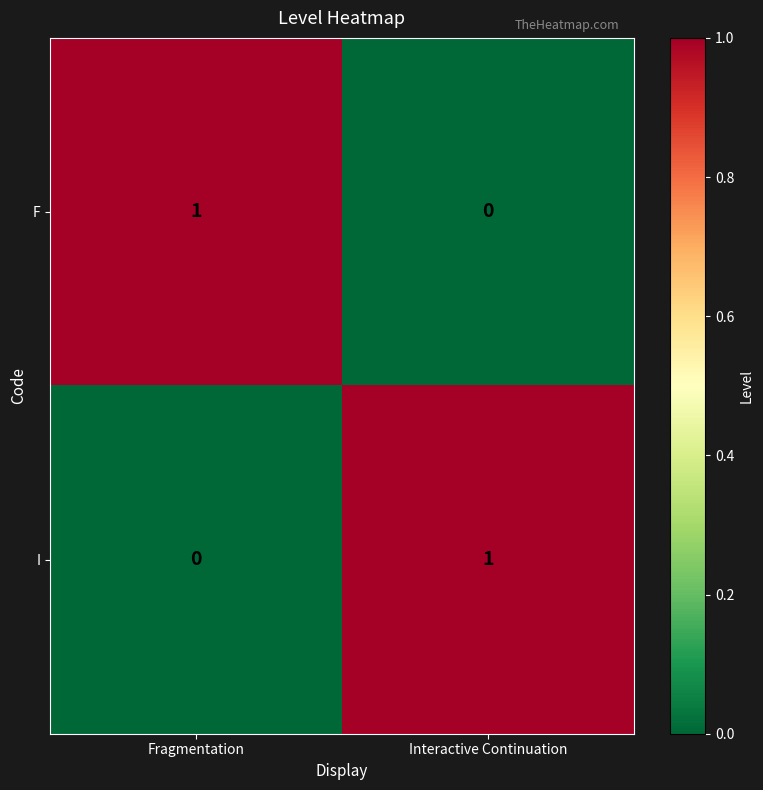

At which label is I closest to 0?

Fragmentation